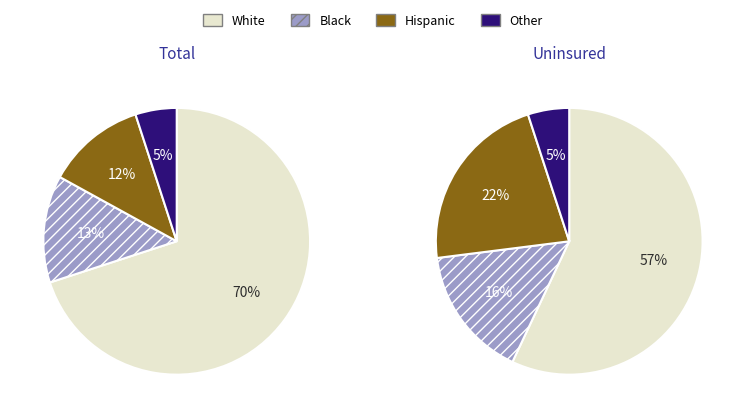

The гр. slice represents 13% of the pie. True or false?

True